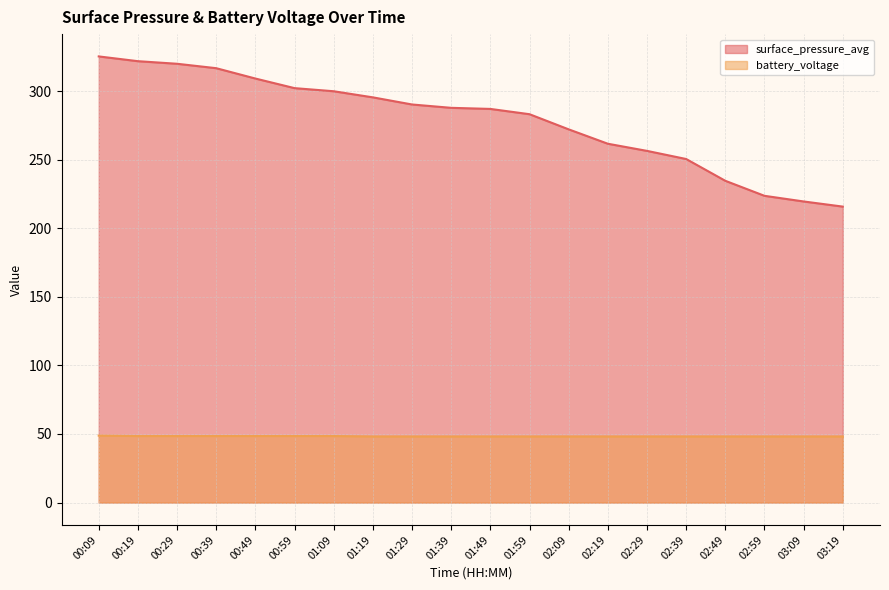

List the series in order of their peak value, lowest first.

battery_voltage, surface_pressure_avg